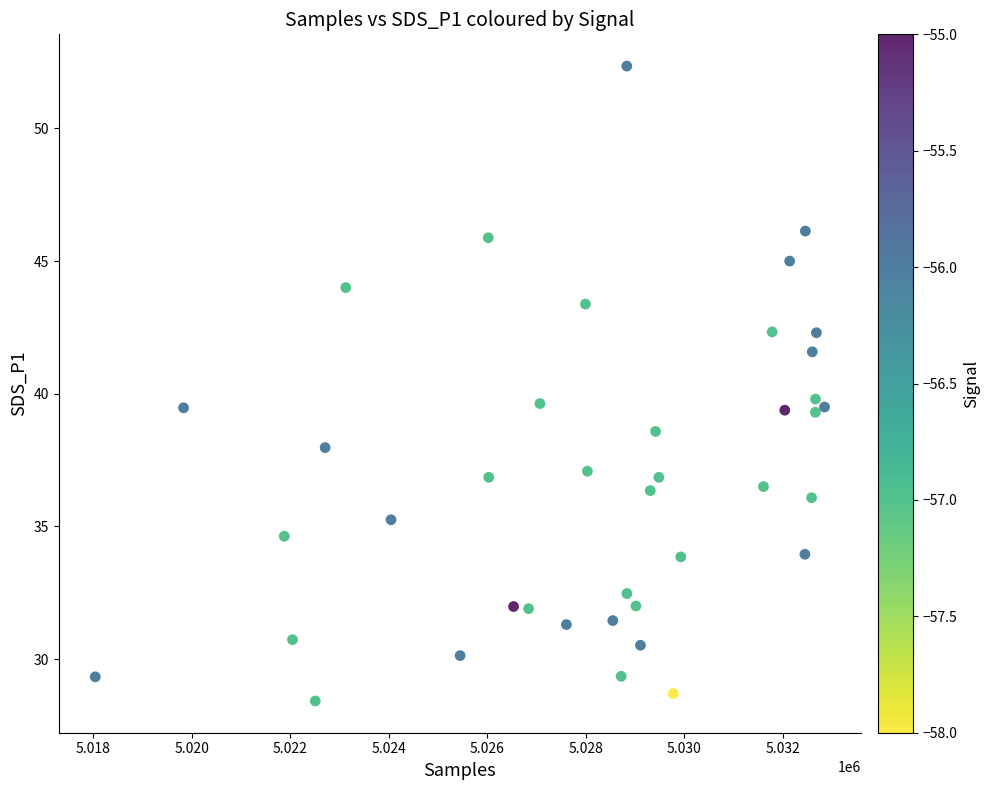

What is the range of X values (max minus min)?

14815.0